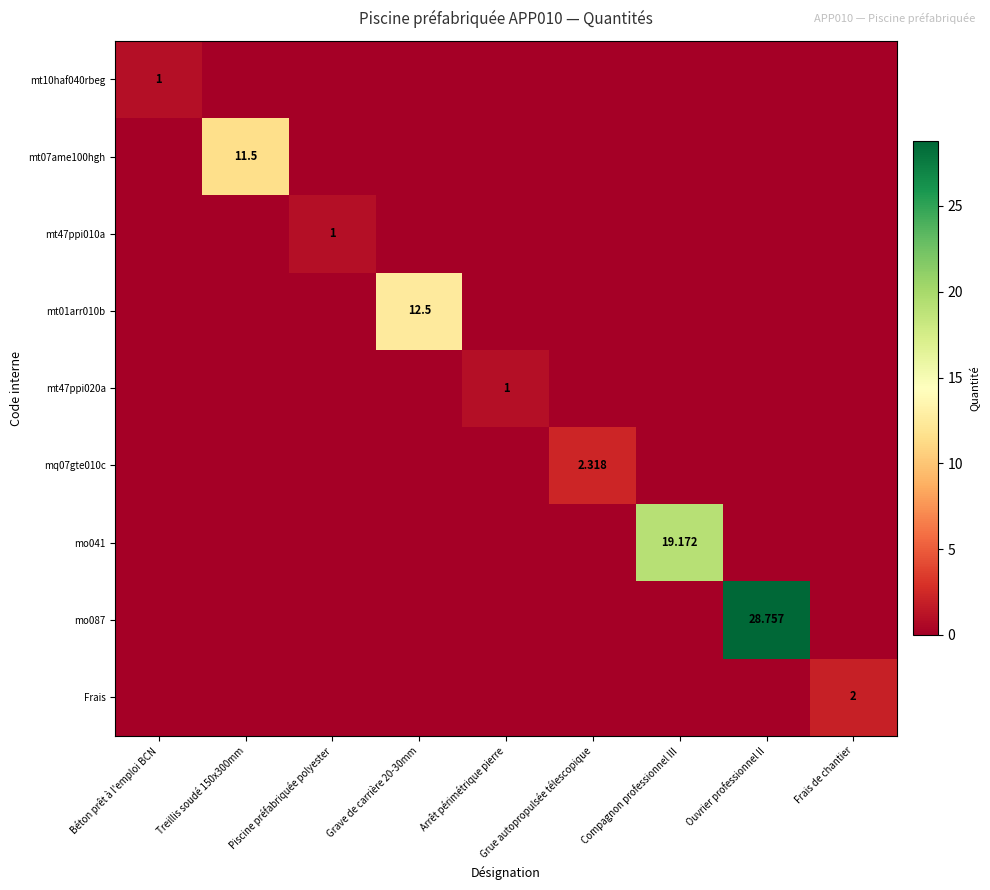

What is the total value across all series at Frais de chantier?

2.0